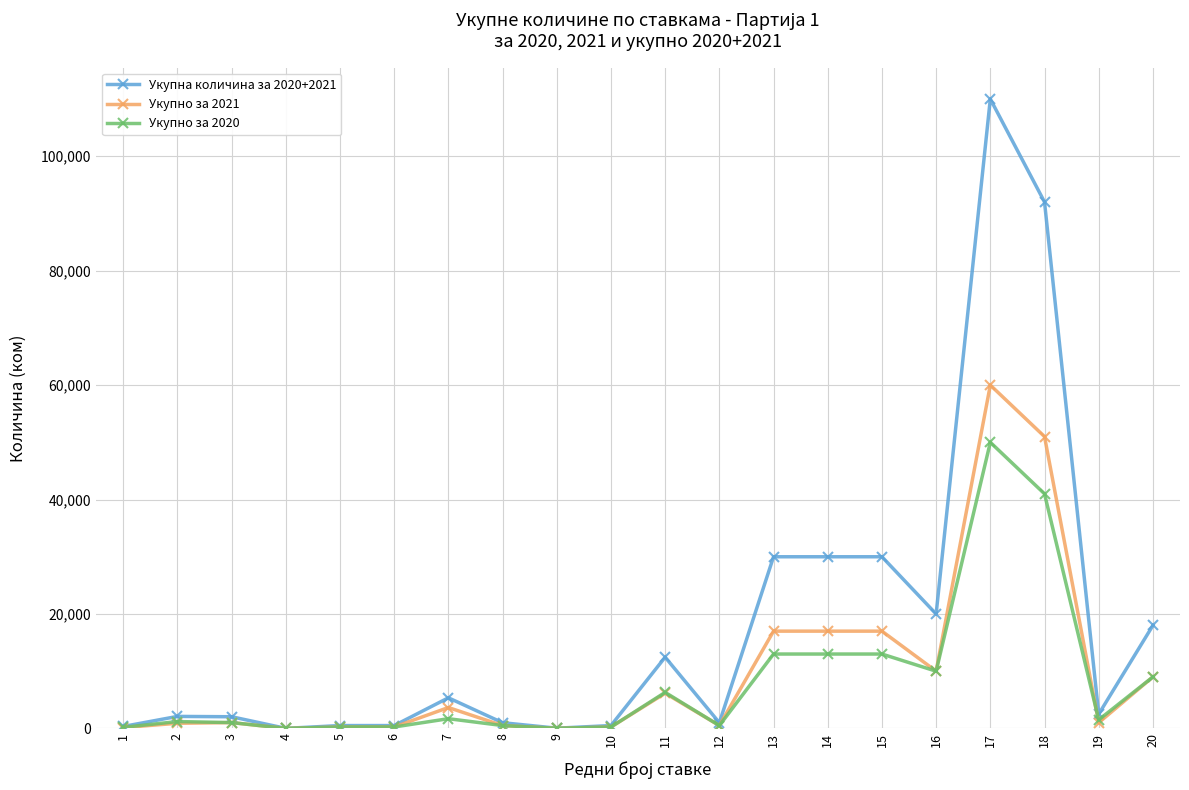

Which series changed the most between 6 and 18?

Укупна количина за 2020+2021